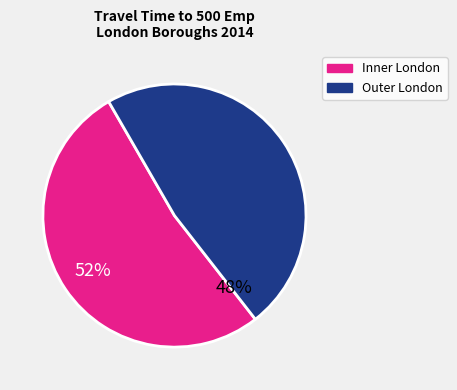

How many slices are in this pie chart?

2